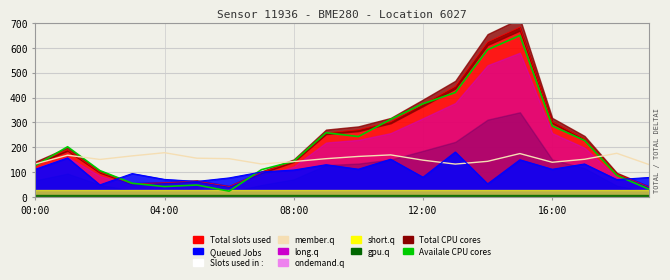

In Availale CPU cores, how many points are lower than both neighbors (excluding endpoints)?

3